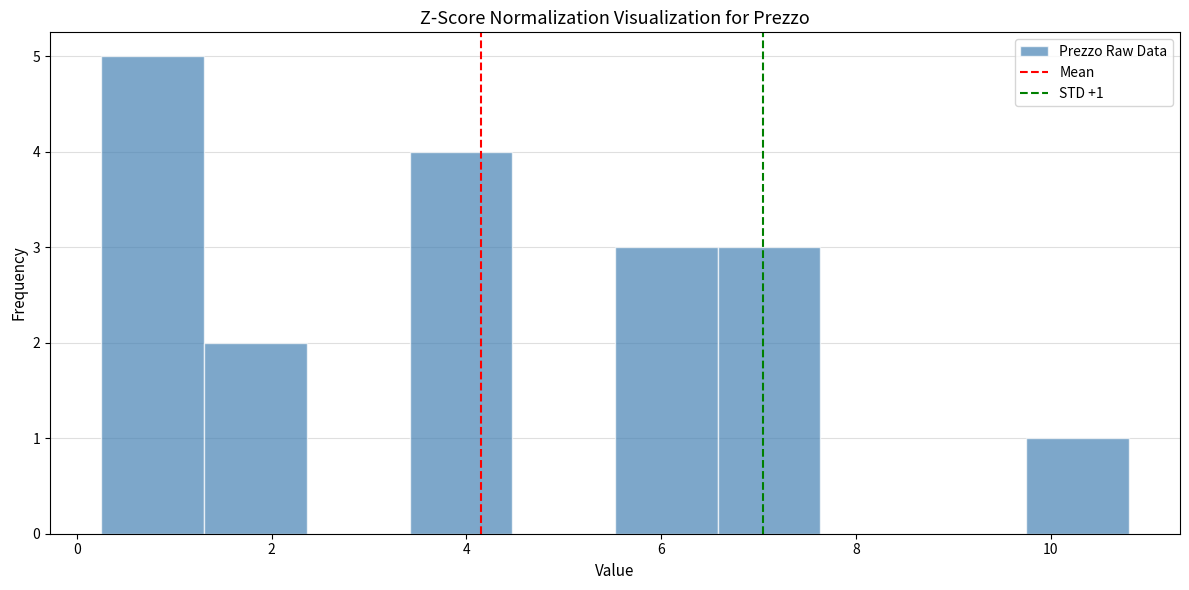

Over which range of the x-axis is the bar tallest?

0.2 to 1.4